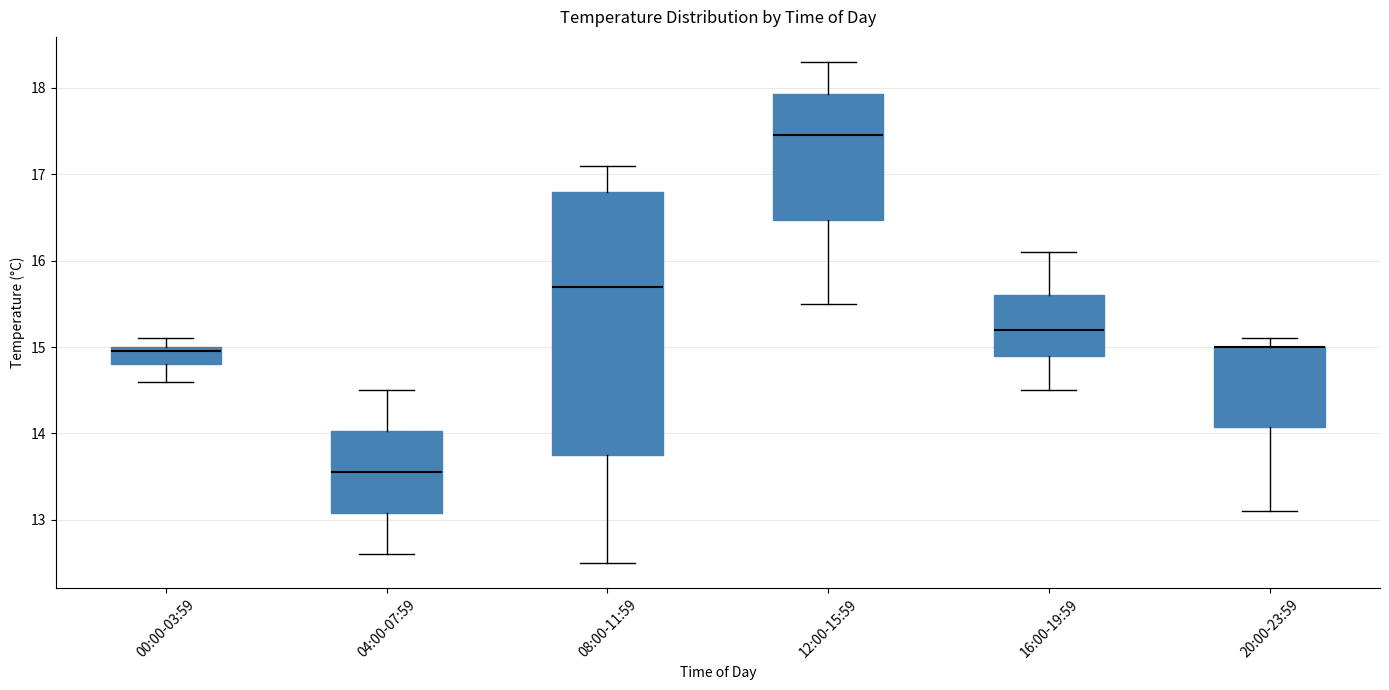

Which box is the tallest, from its lower edge to its upper edge?

08:00-11:59